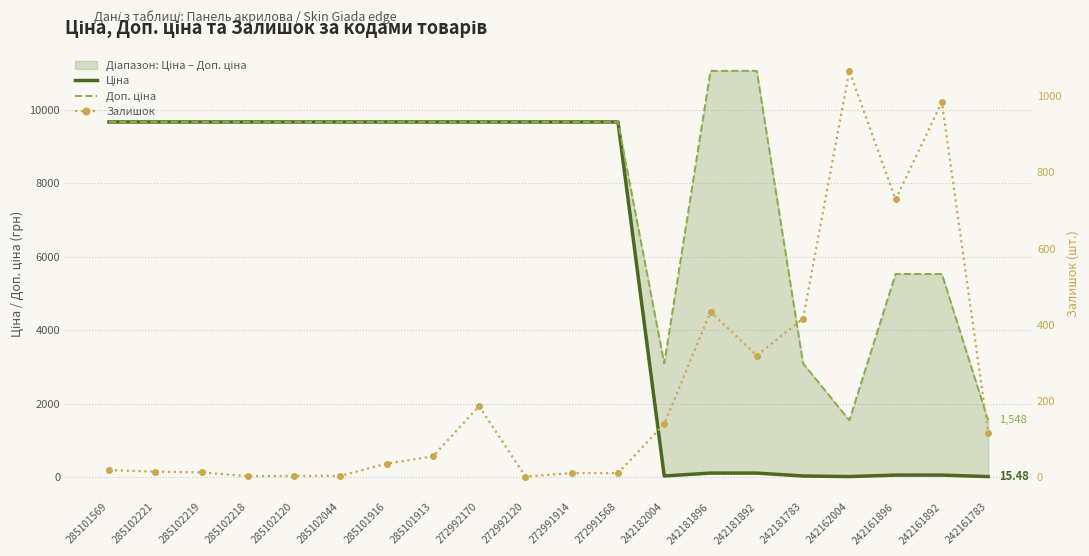

How many lines are shown in the chart?

3